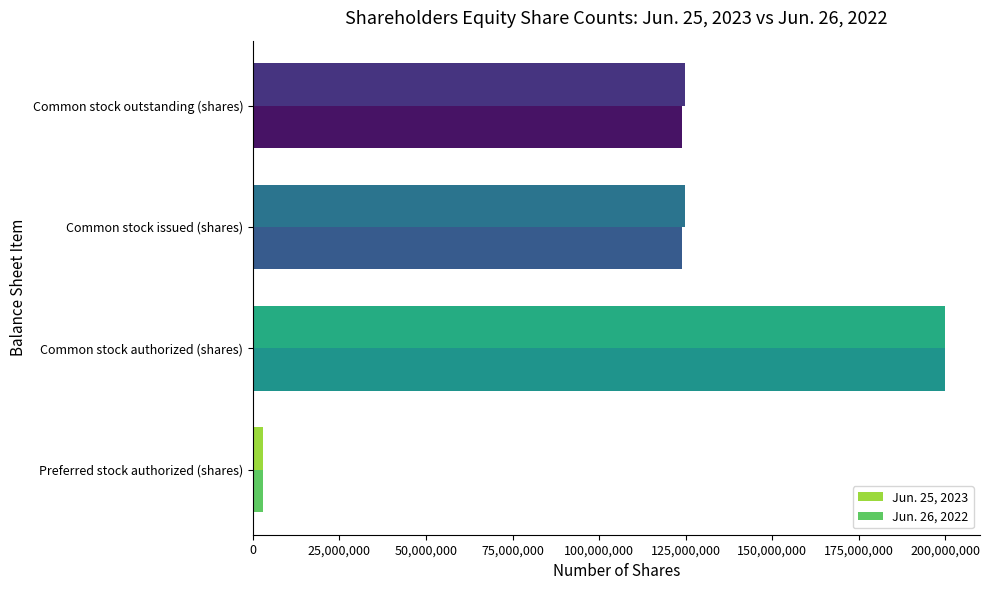

Which category has the lowest value in the Jun. 26, 2022 series?

Preferred stock authorized (shares)